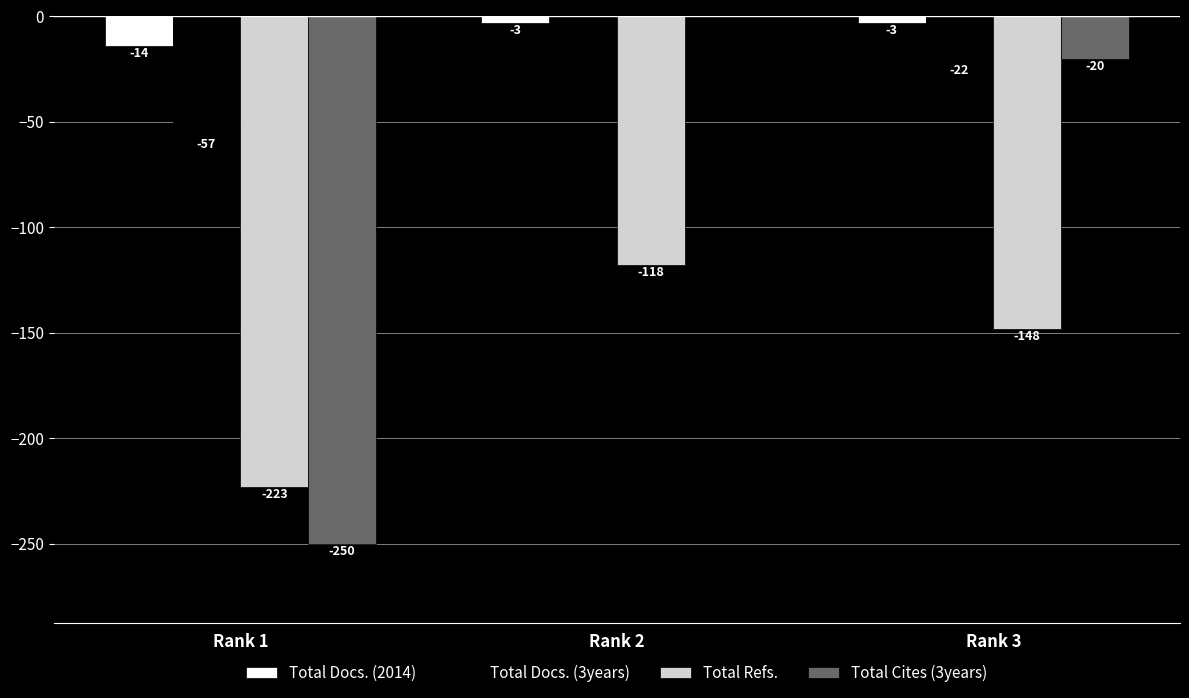

How many groups of bars are there?

3